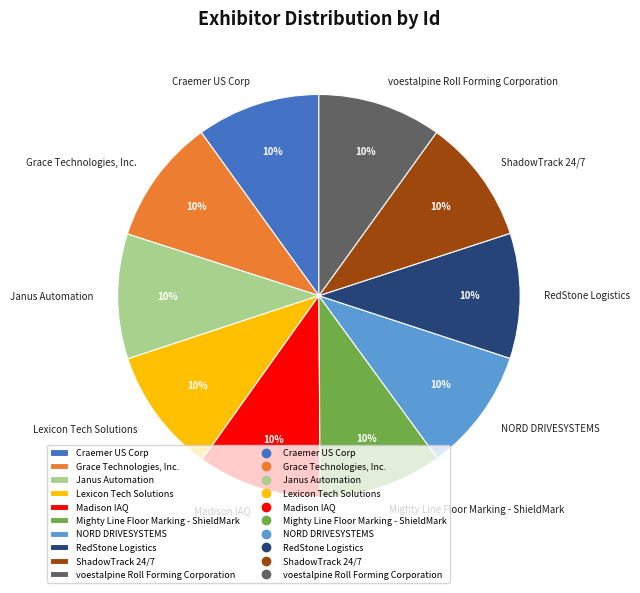

To the nearest percent, what percentage of the pie is Janus Automation?

10%